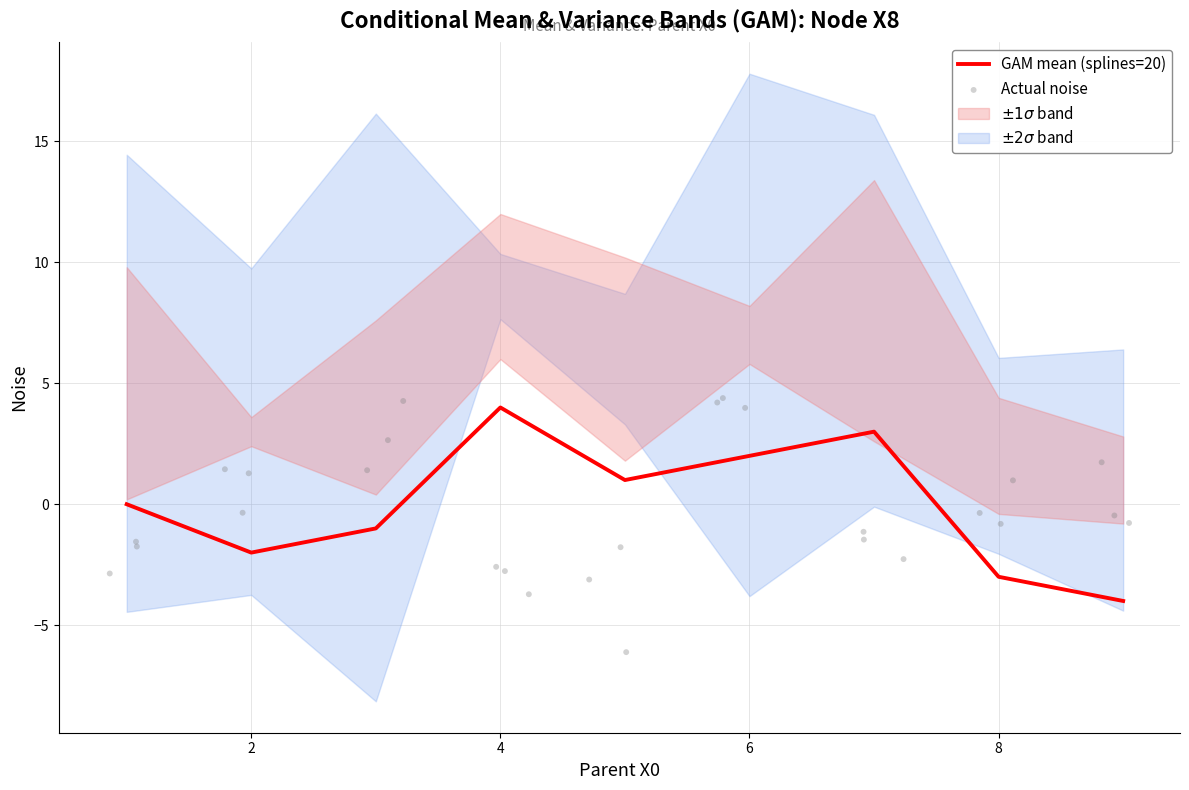

At which label does GAM mean (splines=20) reach its peak?

4